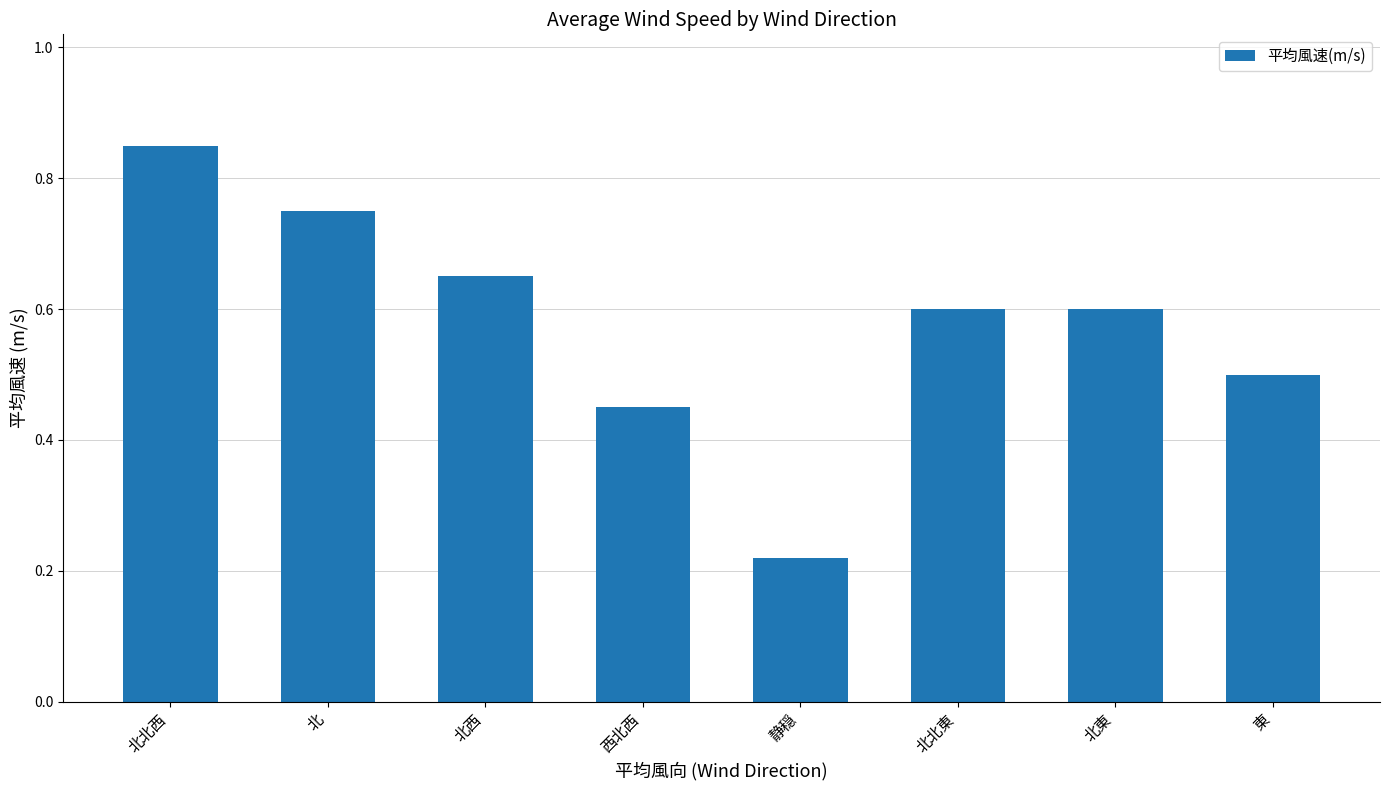

What is the sum of all values?

4.6